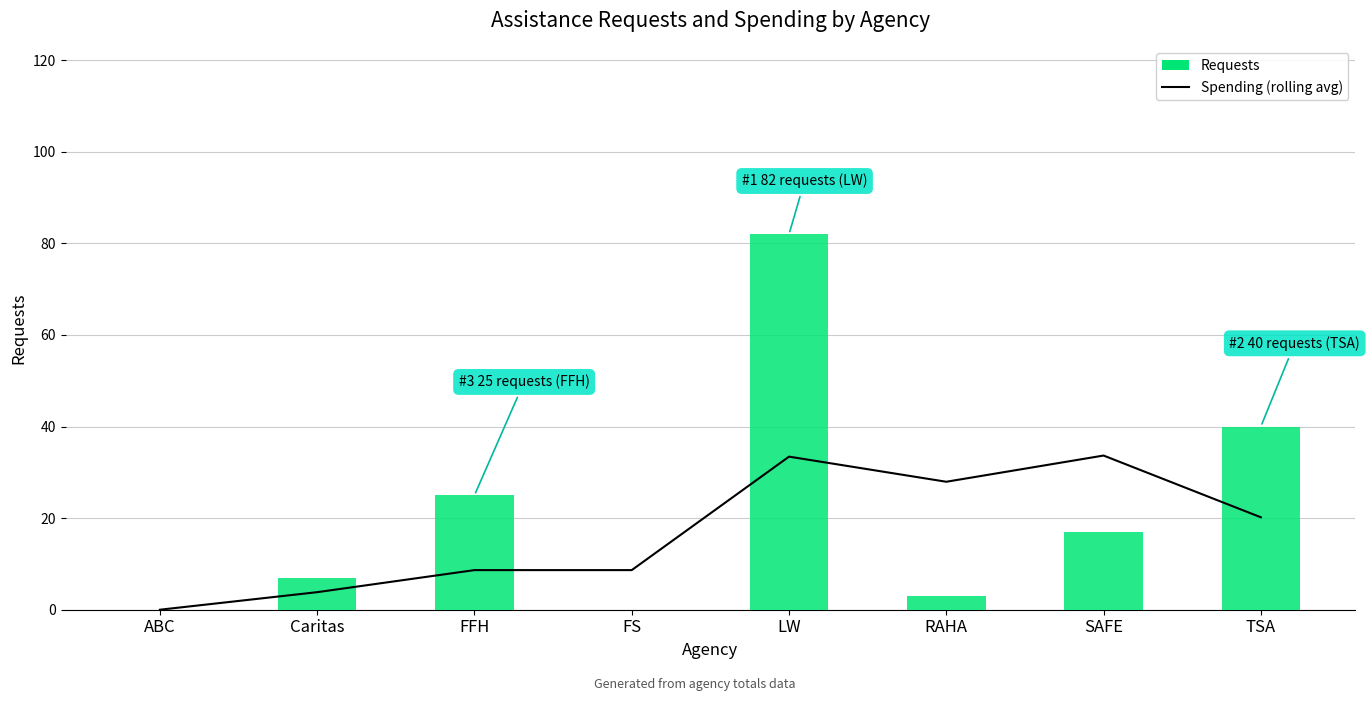

Reading right to left, list all the values displayed in this chart.

Spending (rolling avg): TSA=20.2	SAFE=33.7	RAHA=27.9	LW=33.4	FS=8.6	FFH=8.6	Caritas=3.8	ABC=0.0
Requests: TSA=40.0	SAFE=17.0	RAHA=3.0	LW=82.0	FS=0.0	FFH=25.0	Caritas=7.0	ABC=0.0